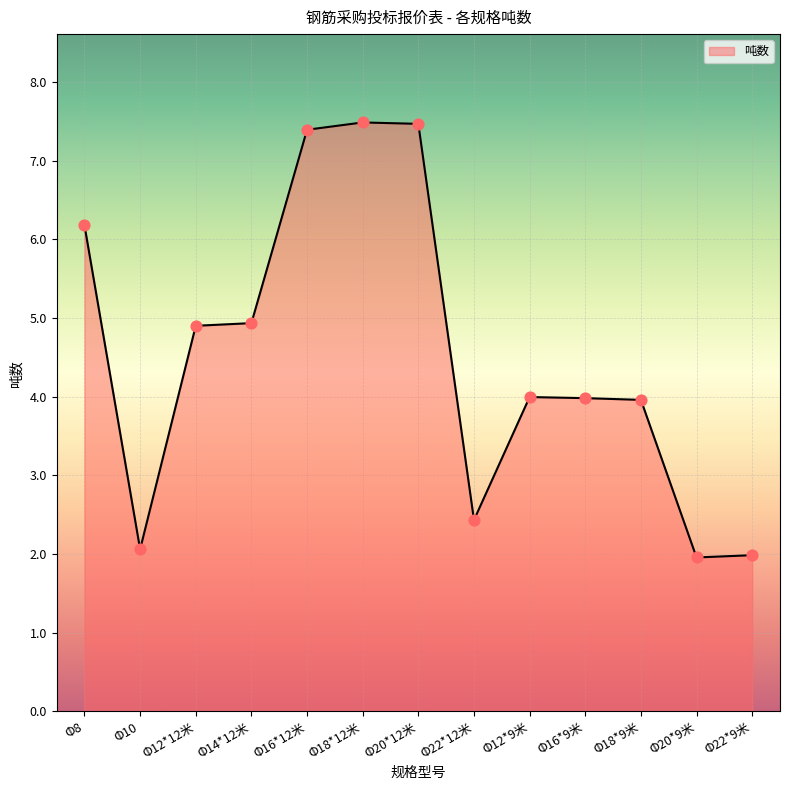

Approximately how many times larger is the value at Φ20*12米 compared to Φ14*12米?

1.5